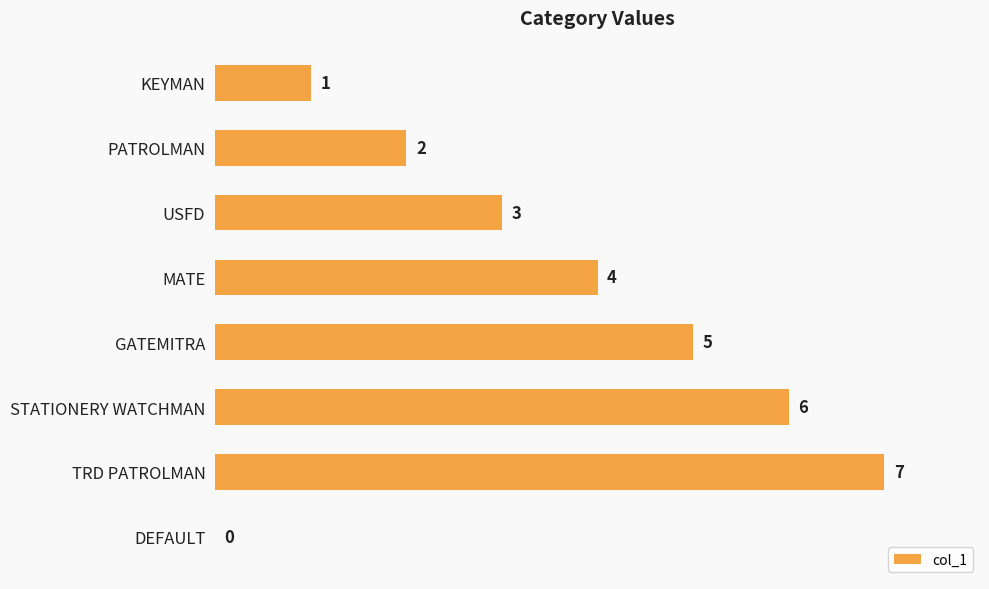

What is the sum of the values at MATE and PATROLMAN?

6